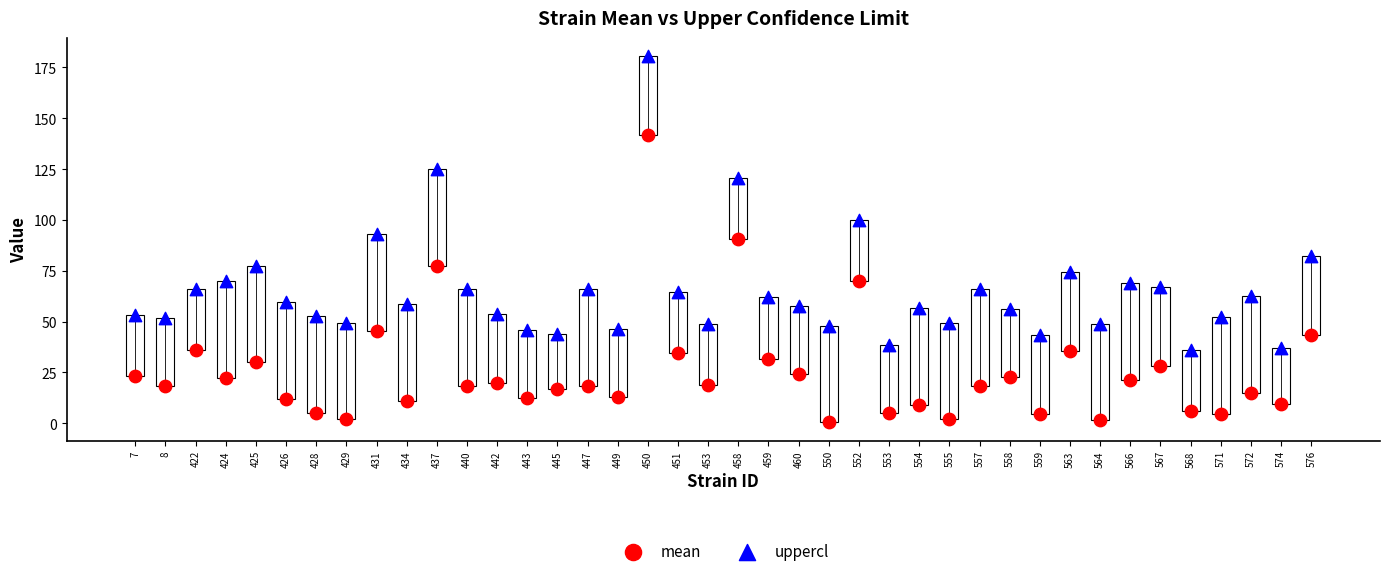

Which series contains the highest Y value?

uppercl